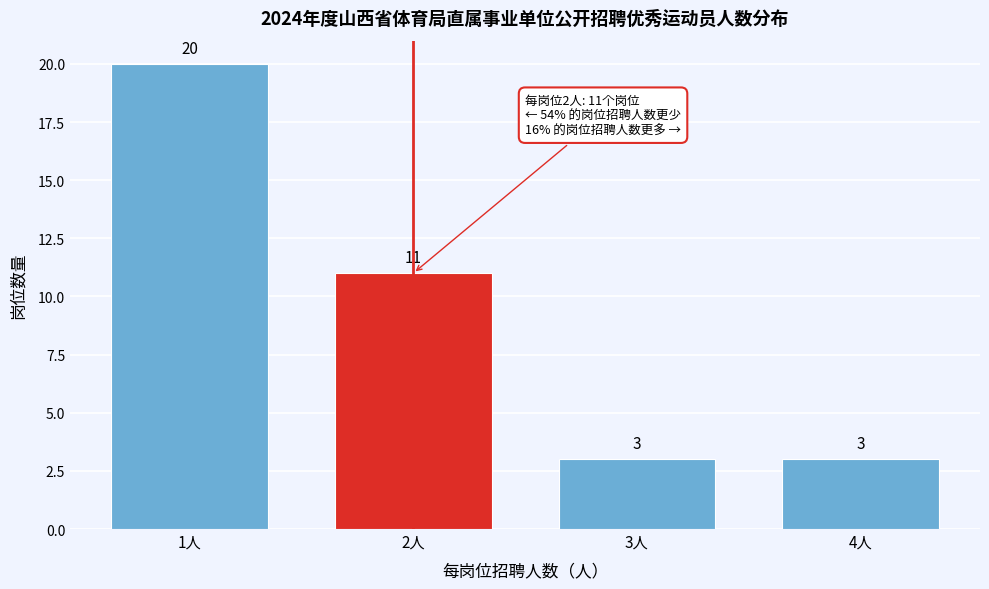

Reading left to right, transcribe all the data shown in this chart.

1人=20	2人=11	3人=3	4人=3